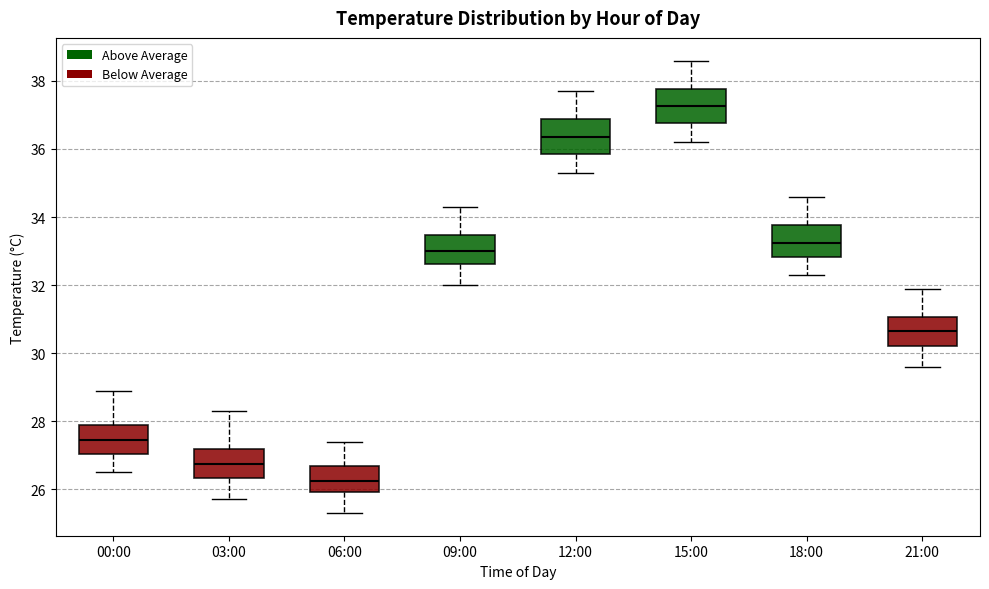

Where is the upper edge of the box for 00:00 on the y-axis? The values are not printed on the chart, so give them approximately, as read against the axis.

28.0